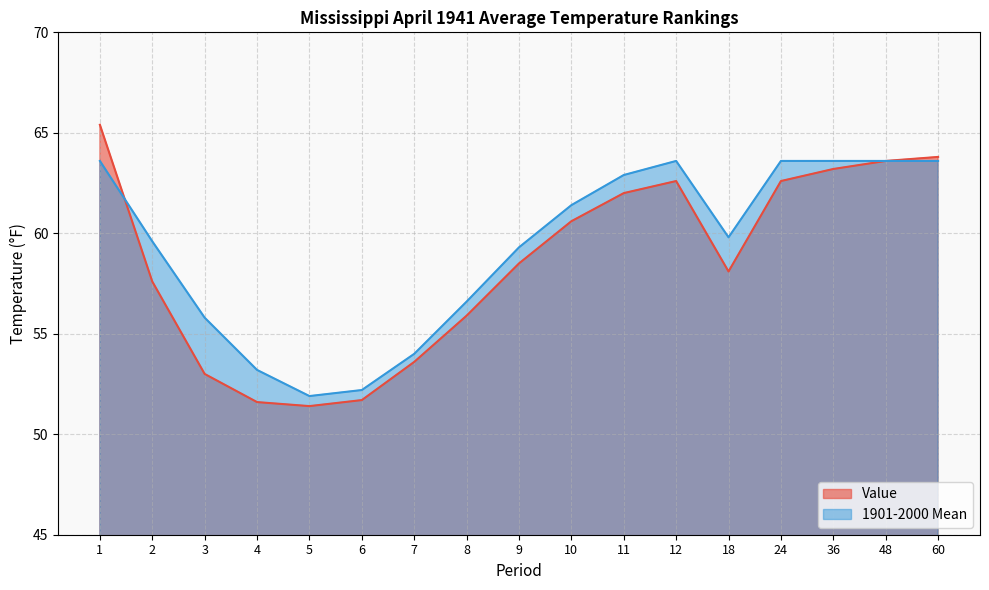

What is the sum of all 1901-2000 Mean values?

1008.3